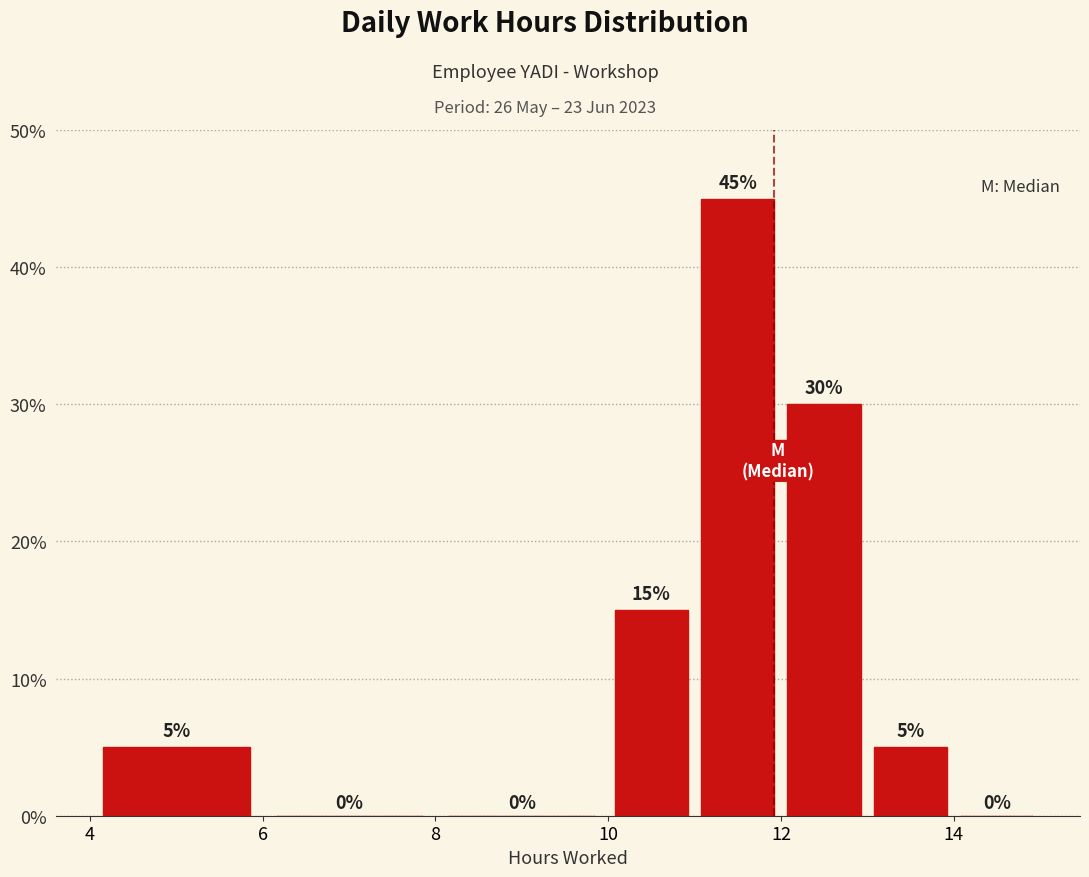

Over which range of the x-axis is the bar tallest?

11 to 12